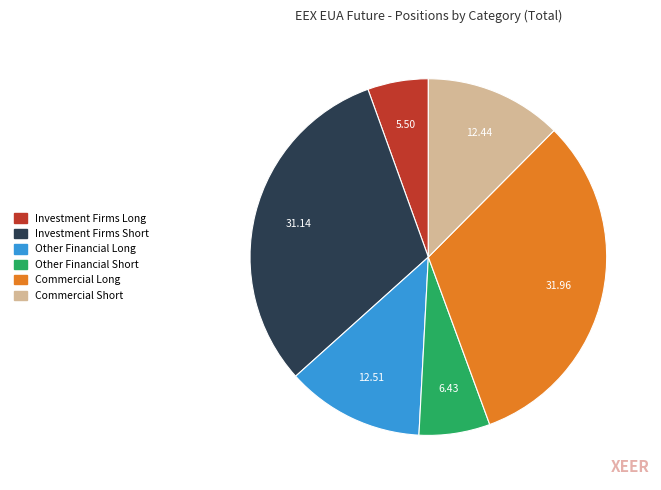

Is there any slice that represents more than half of the pie?

No